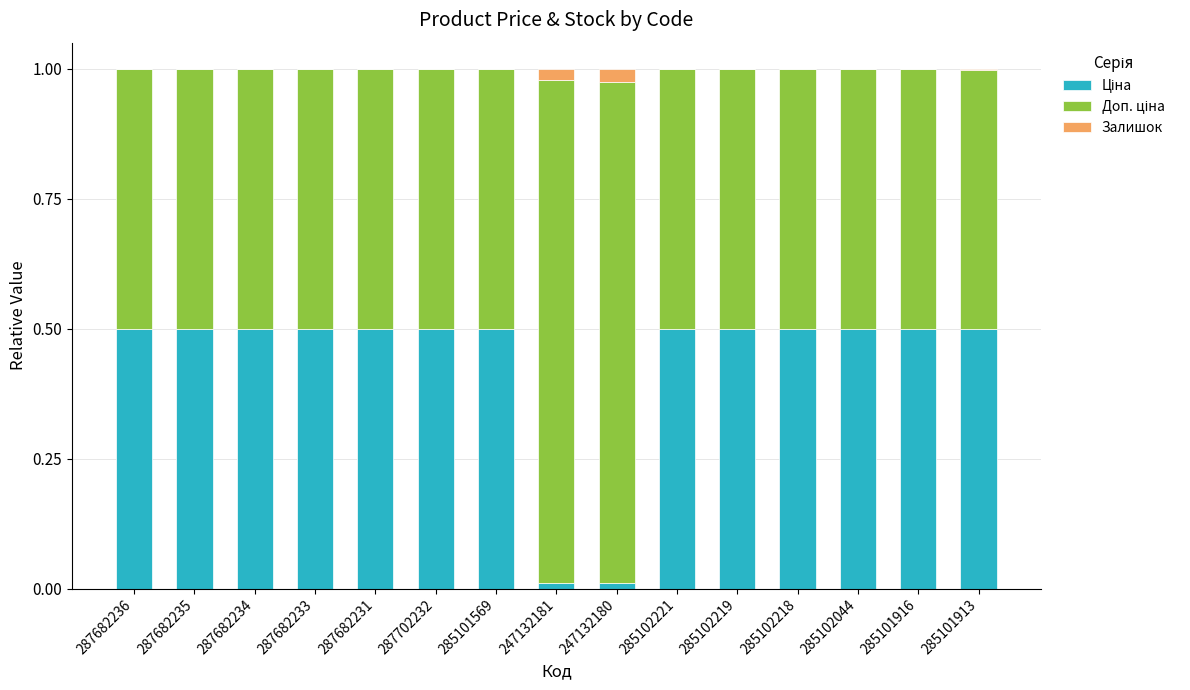

Between 285101916 and 287682233, which is larger?

287682233